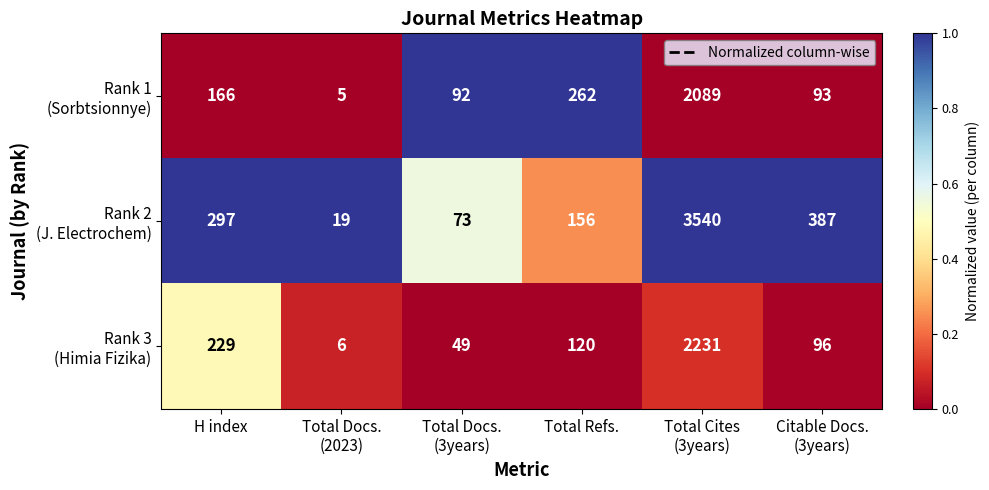

Which category has the lowest value across all series?

Total Docs.
(2023)